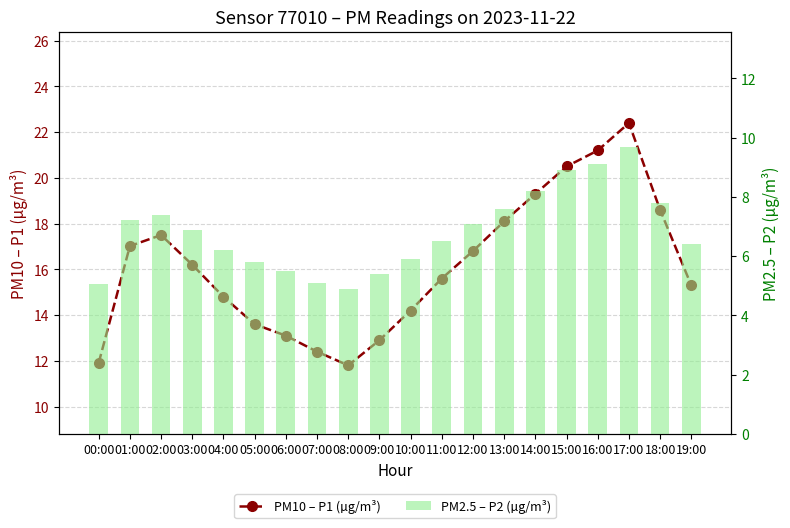

Reading left to right, list all the values displayed in this chart.

PM10 – P1 (µg/m³): 00:00=11.9	01:00=17.0	02:00=17.5	03:00=16.2	04:00=14.8	05:00=13.6	06:00=13.1	07:00=12.4	08:00=11.8	09:00=12.9	10:00=14.2	11:00=15.6	12:00=16.8	13:00=18.1	14:00=19.3	15:00=20.5	16:00=21.2	17:00=22.4	18:00=18.6	19:00=15.3
PM2.5 – P2 (µg/m³): 00:00=5.1	01:00=7.2	02:00=7.4	03:00=6.9	04:00=6.2	05:00=5.8	06:00=5.5	07:00=5.1	08:00=4.9	09:00=5.4	10:00=5.9	11:00=6.5	12:00=7.1	13:00=7.6	14:00=8.2	15:00=8.9	16:00=9.1	17:00=9.7	18:00=7.8	19:00=6.4